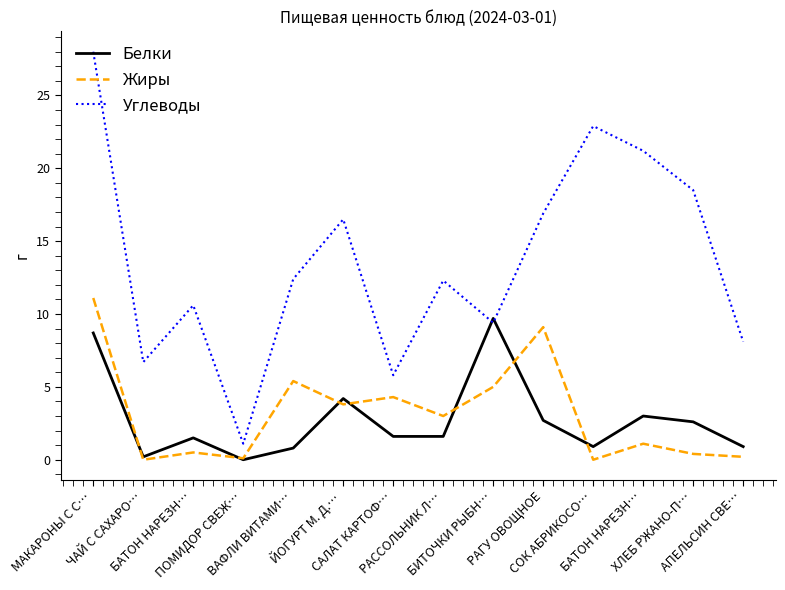

What is the total value across all series at РАГУ ОВОЩНОЕ?

28.7